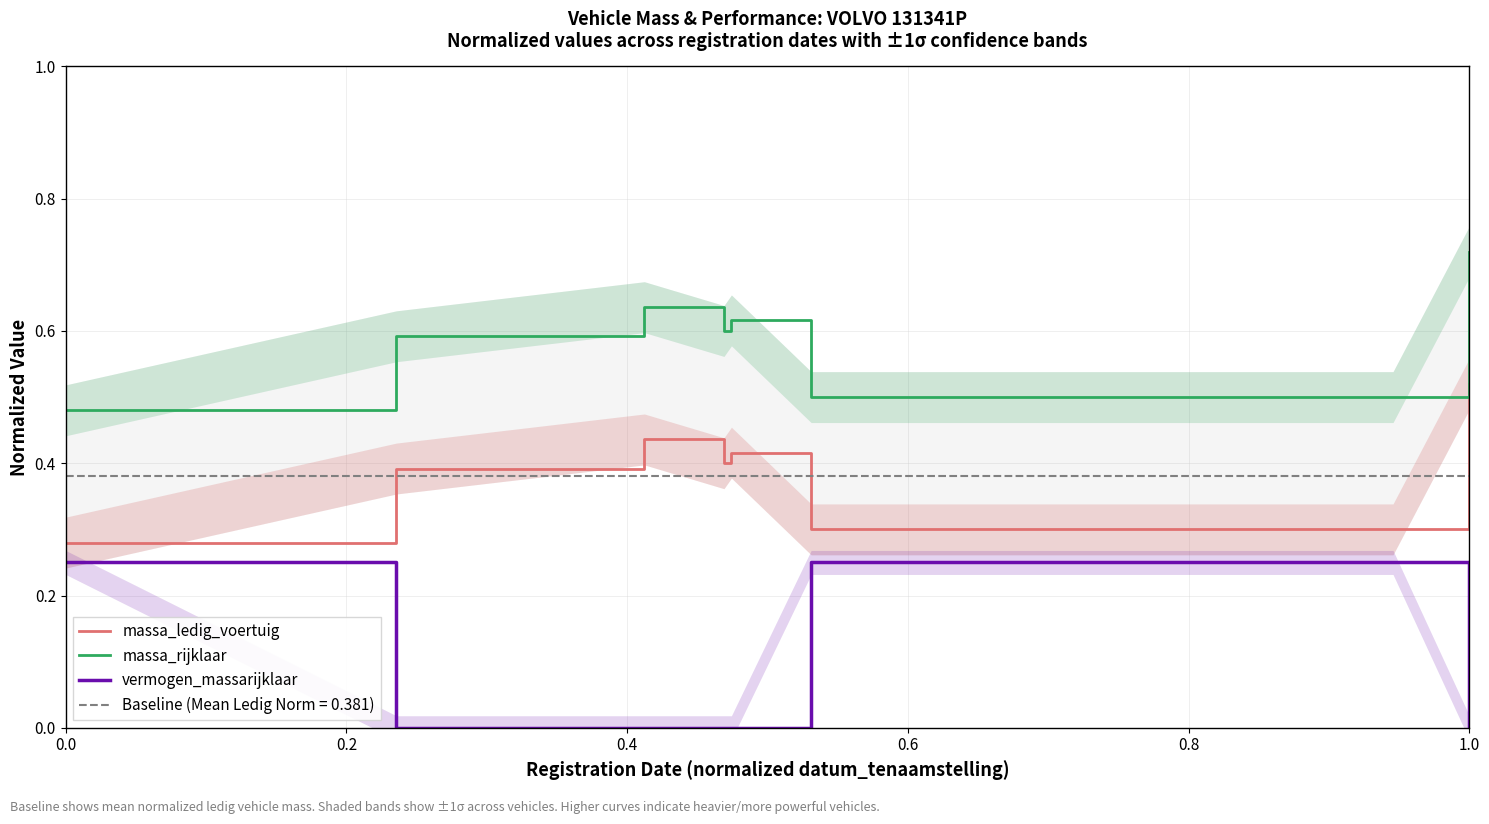

True or false: vermogen_massarijklaar and massa_rijklaar cross at least once.

False